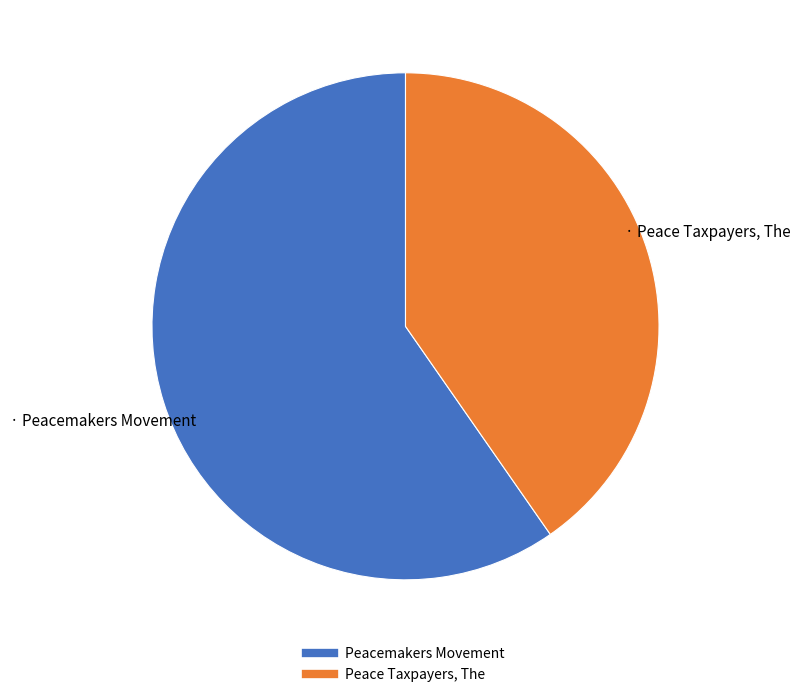

Count the number of slices in the pie.

2